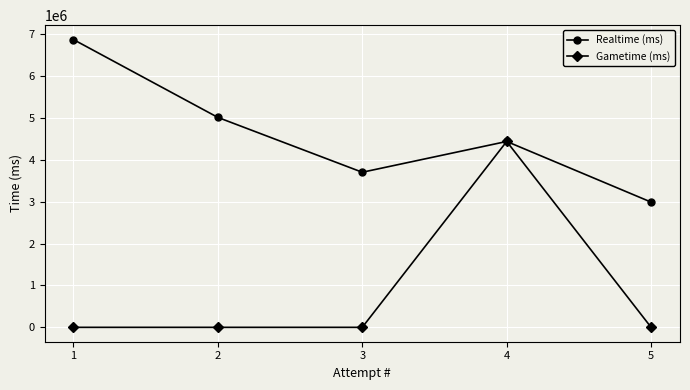

True or false: Realtime (ms) has more than 2 points higher than both neighbors.

False